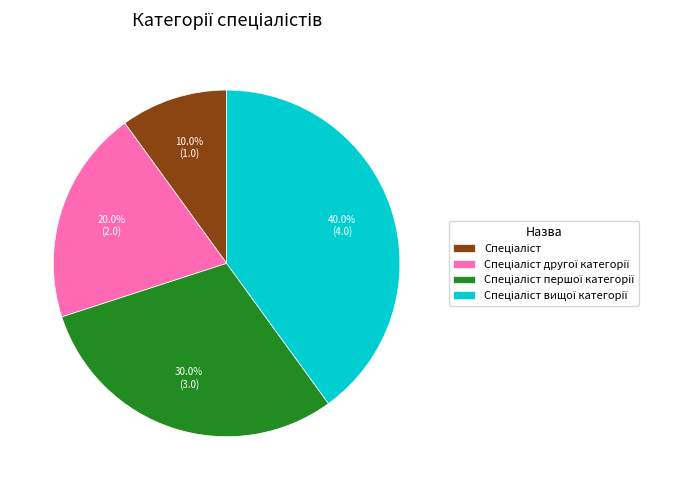

Is there any slice that represents more than half of the pie?

No